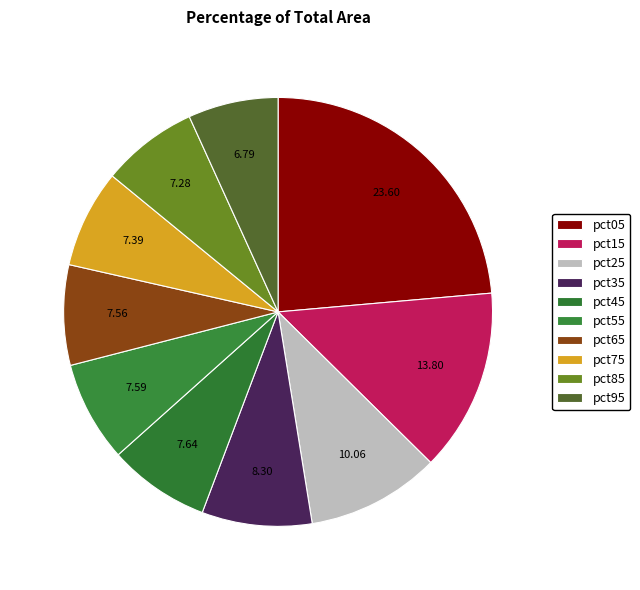

How many slices are in this pie chart?

10